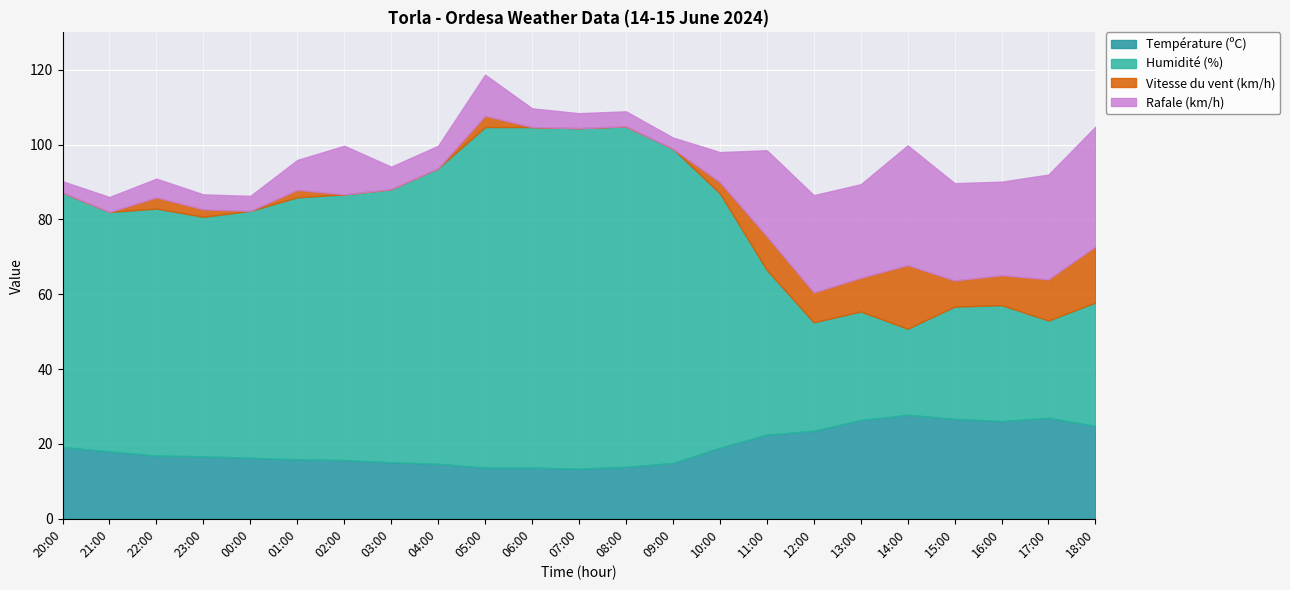

True or false: Humidité (%) and Vitesse du vent (km/h) intersect in this chart.

False